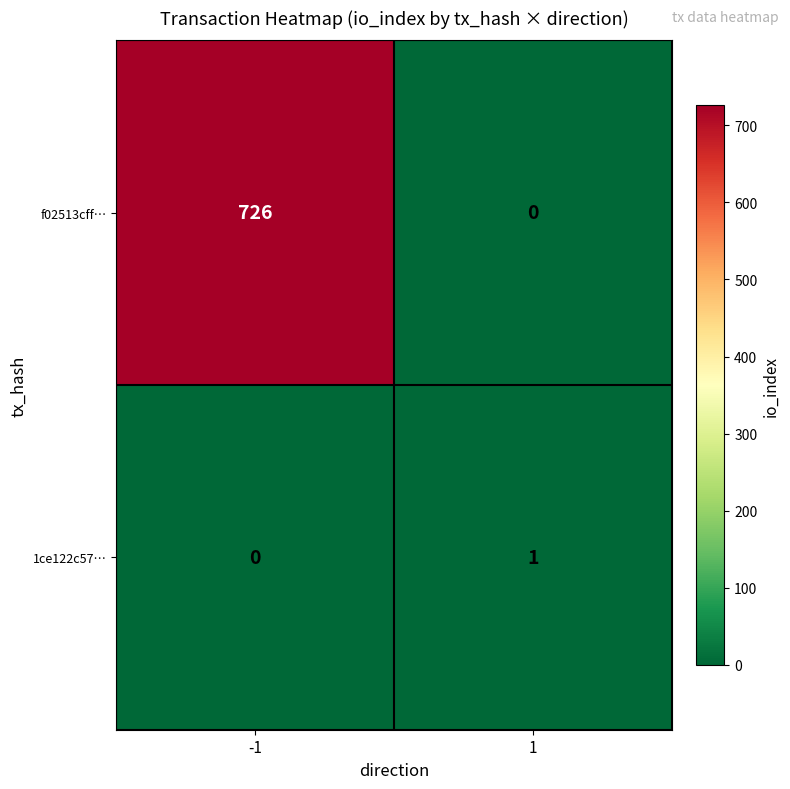

Reading left to right, what are all the values shown in this chart?

f02513cff…: 726	0
1ce122c57…: 0	1